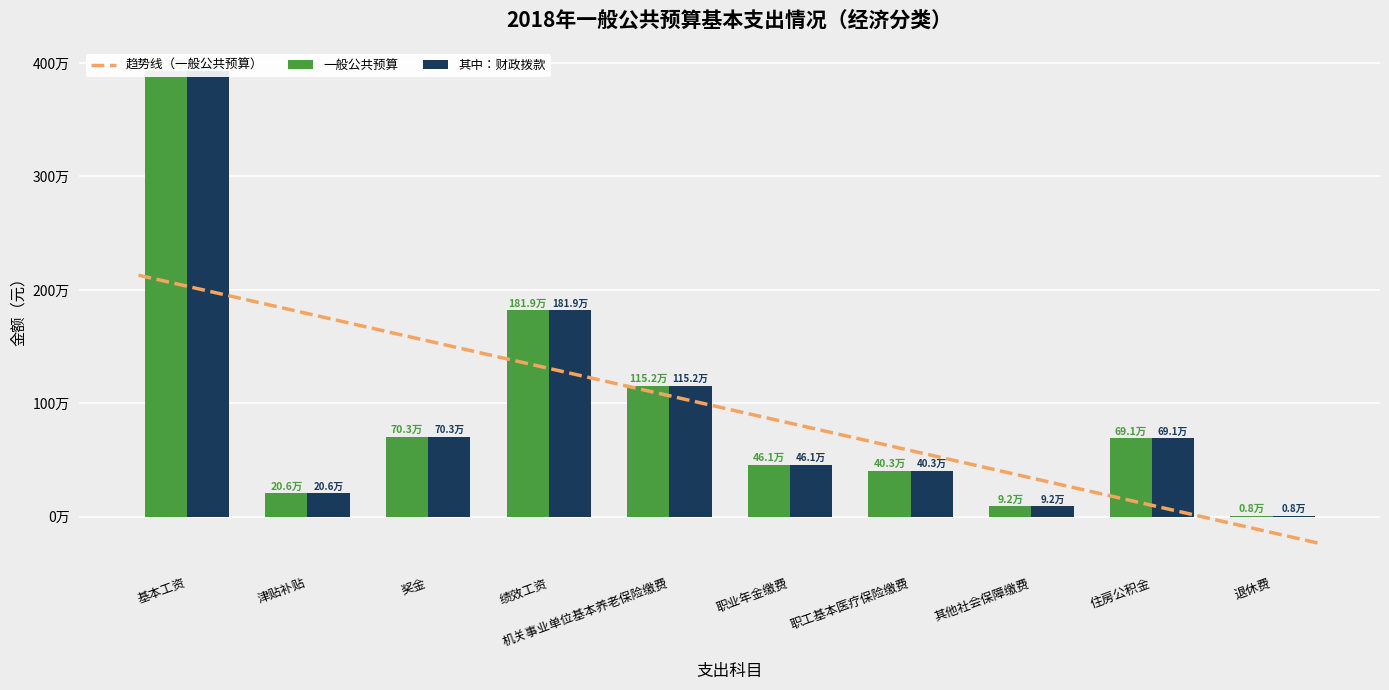

How many data points does each series have?

10